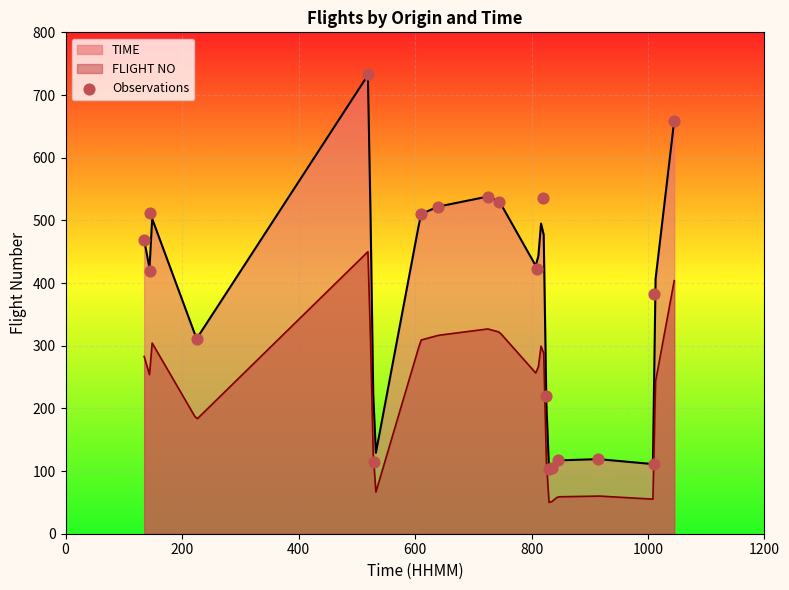

What is the minimum value for FLIGHT NO?

50.0